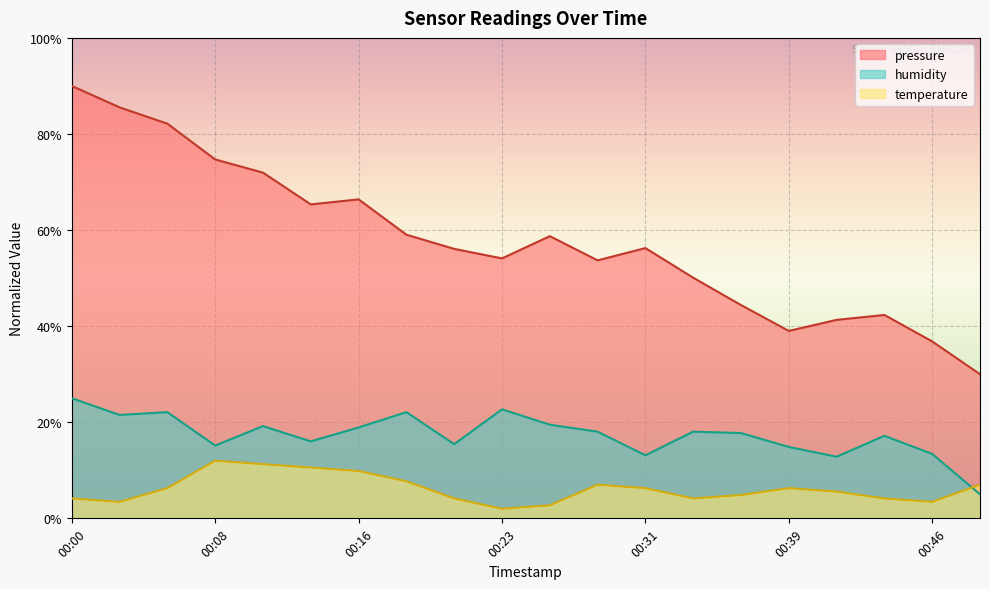

True or false: pressure and temperature cross at least once.

False